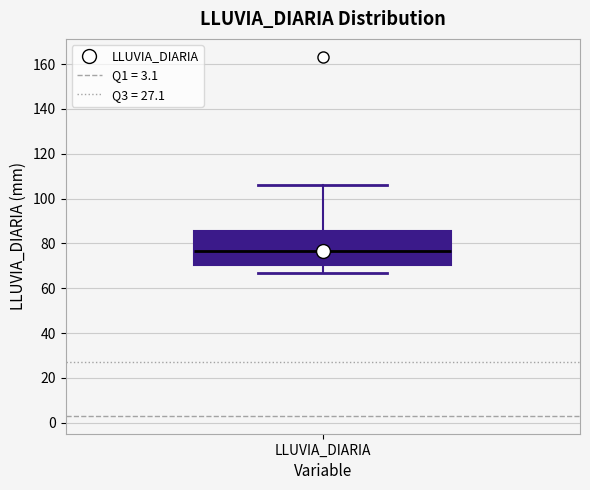

Where is the upper edge of the box for LLUVIA_DIARIA on the y-axis? The values are not printed on the chart, so give them approximately, as read against the axis.

86